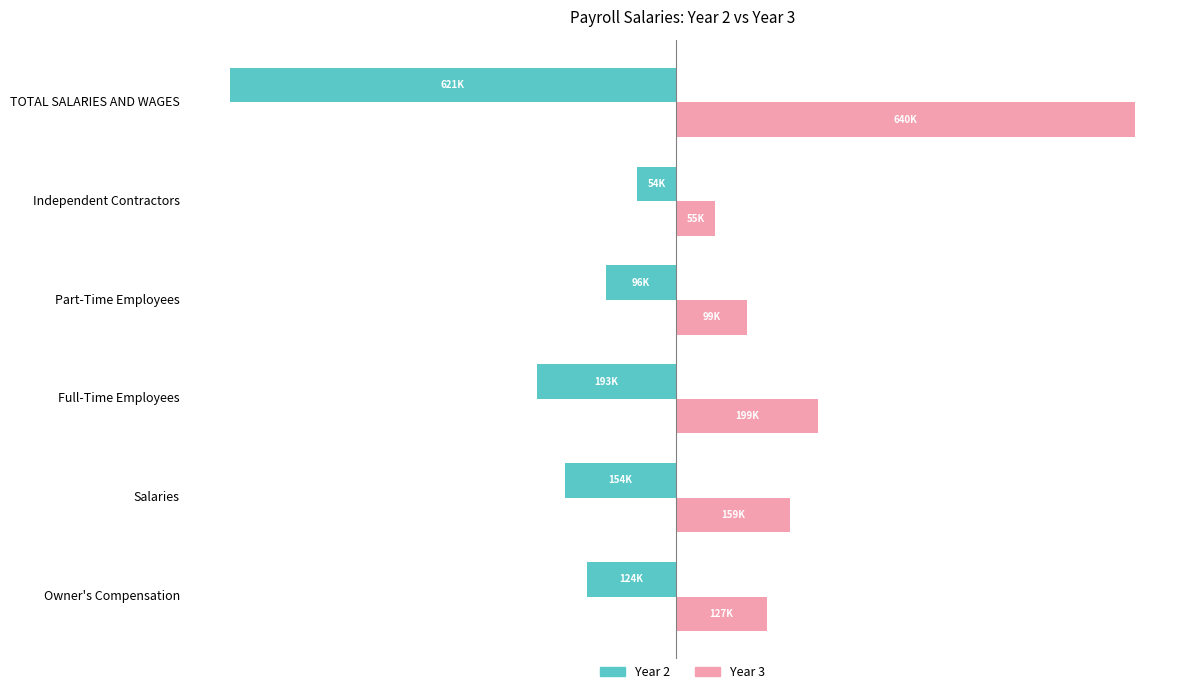

At how many categories does at least one series exceed 176884?

2